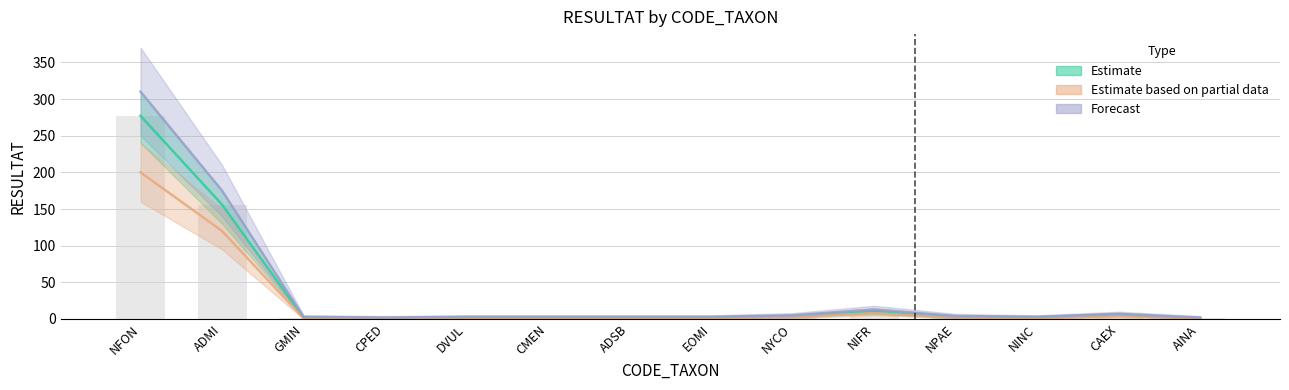

List the labels in order of value, smallest first.

CPED, AINA, GMIN, DVUL, CMEN, ADSB, EOMI, NINC, NPAE, NYCO, CAEX, NIFR, ADMI, NFON